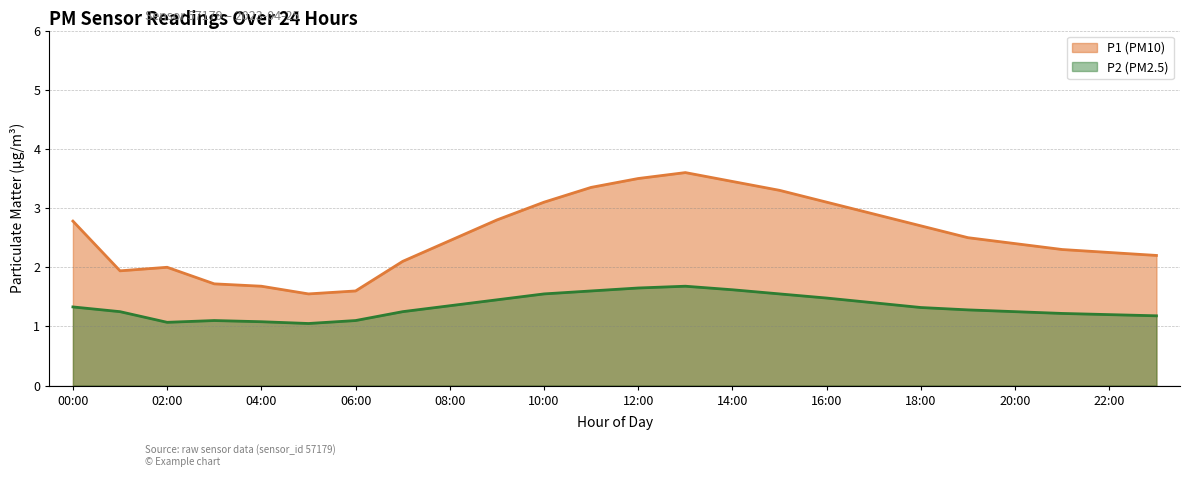

Reading left to right, list all the values displayed in this chart.

P1: 00:00=2.8	01:00=1.9	02:00=2.0	03:00=1.7	04:00=1.7	05:00=1.6	06:00=1.6	07:00=2.1	08:00=2.5	09:00=2.8	10:00=3.1	11:00=3.4	12:00=3.5	13:00=3.6	14:00=3.5	15:00=3.3	16:00=3.1	17:00=2.9	18:00=2.7	19:00=2.5	20:00=2.4	21:00=2.3	22:00=2.2	23:00=2.2
P2: 00:00=1.3	01:00=1.2	02:00=1.1	03:00=1.1	04:00=1.1	05:00=1.1	06:00=1.1	07:00=1.2	08:00=1.4	09:00=1.4	10:00=1.6	11:00=1.6	12:00=1.6	13:00=1.7	14:00=1.6	15:00=1.6	16:00=1.5	17:00=1.4	18:00=1.3	19:00=1.3	20:00=1.2	21:00=1.2	22:00=1.2	23:00=1.2